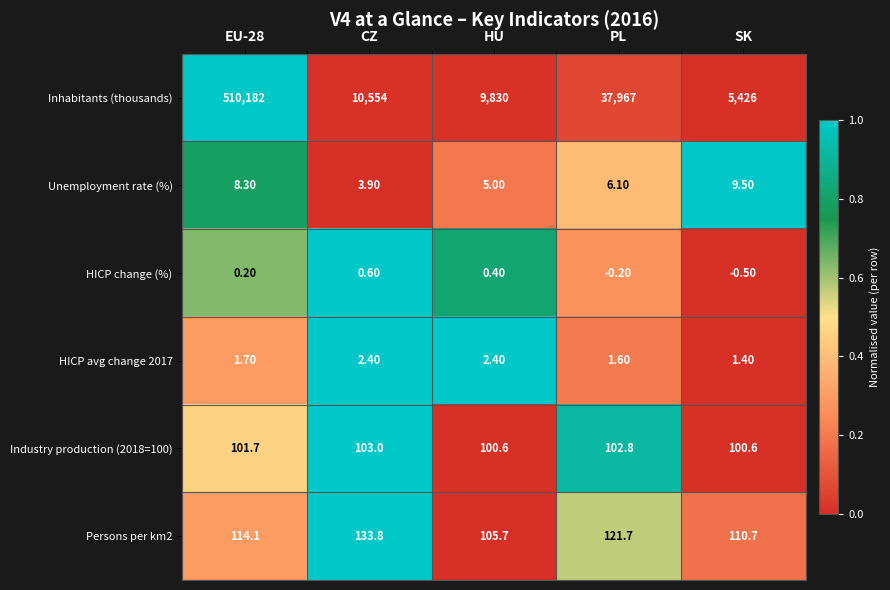

Which series has the largest total across all categories?

Inhabitants (thousands)